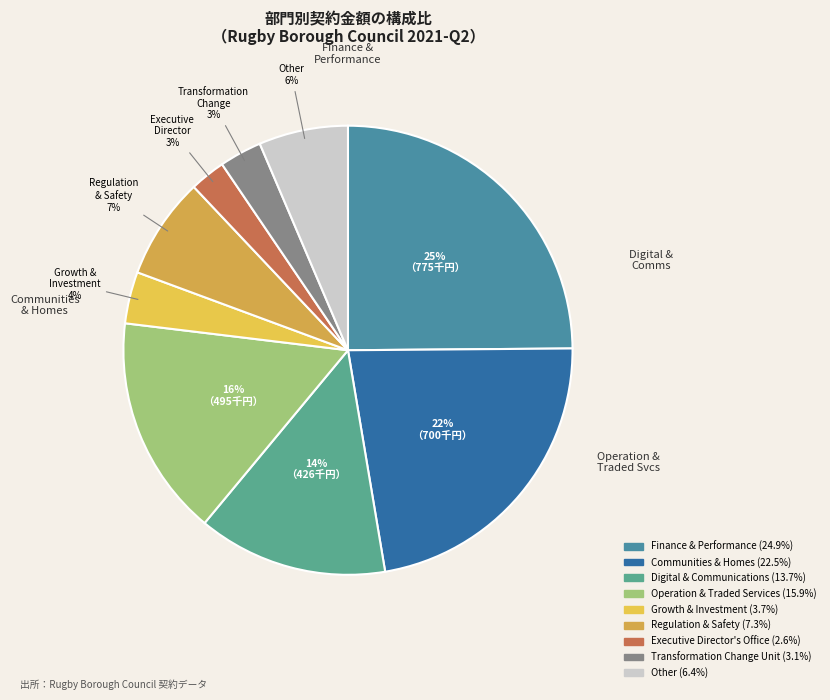

Is it true that Communities & Homes is 22% of the pie?

True